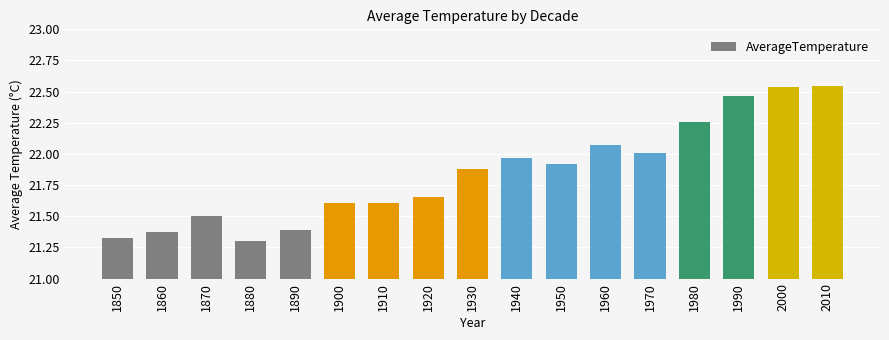

Which label corresponds to the smallest value in the chart?

1880